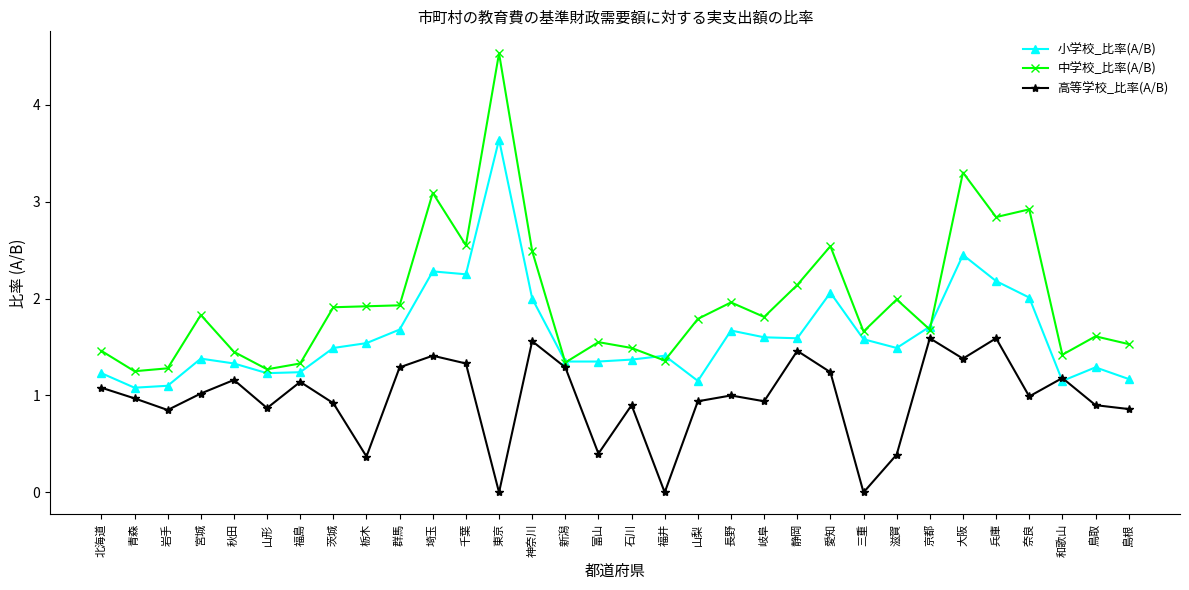

At which category is the sum across all series the highest?

東京